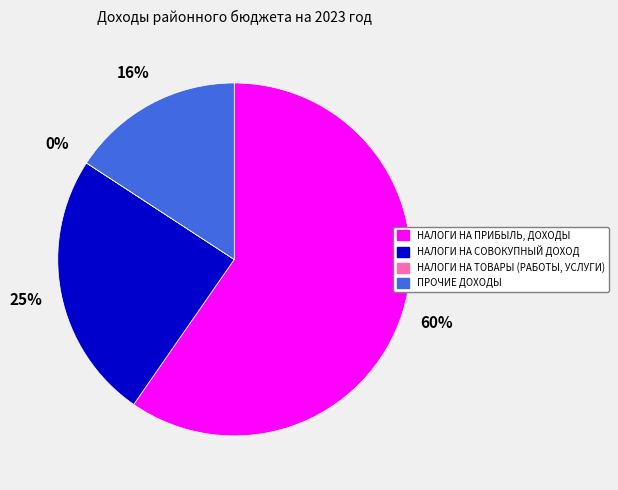

Does any single category account for the majority?

Yes